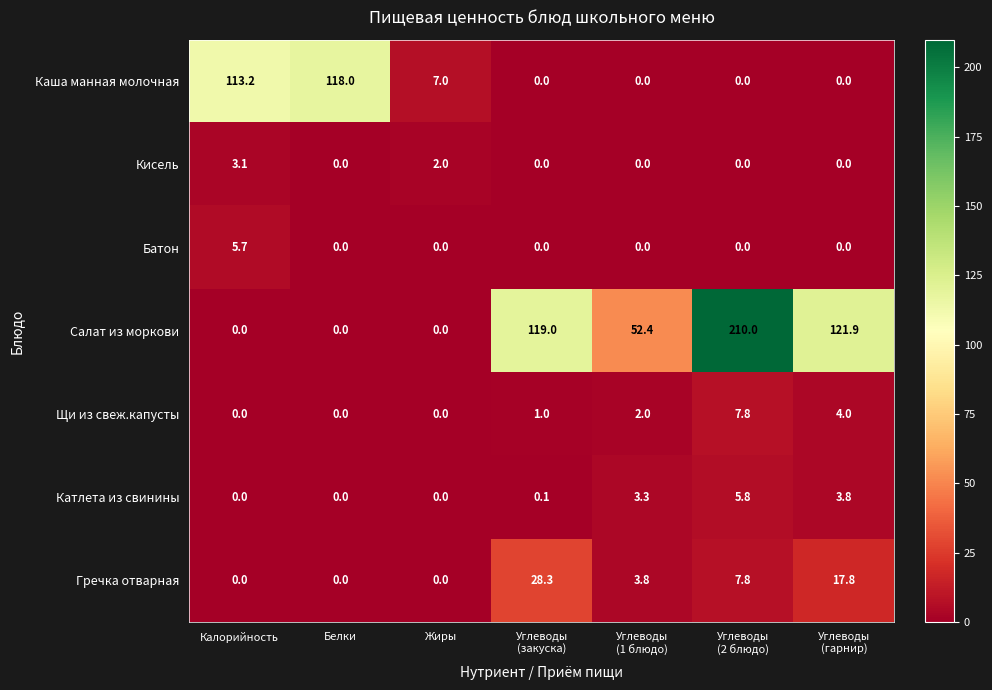

Count the number of categories in the chart.

7